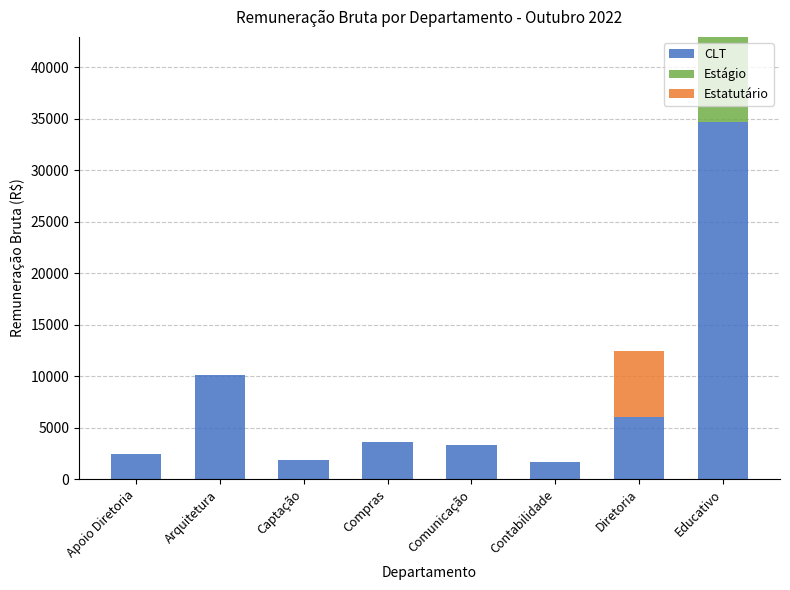

The CLT series shows 3325.9 at Comunicação. True or false?

True